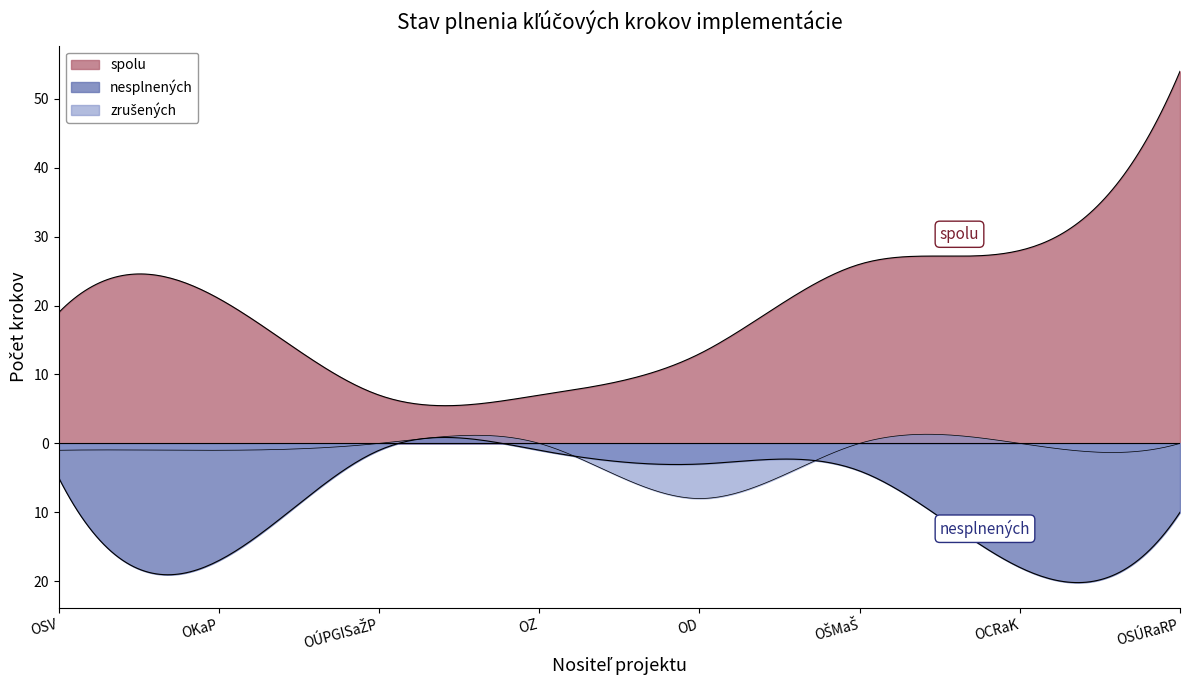

How many lines are shown in the chart?

3